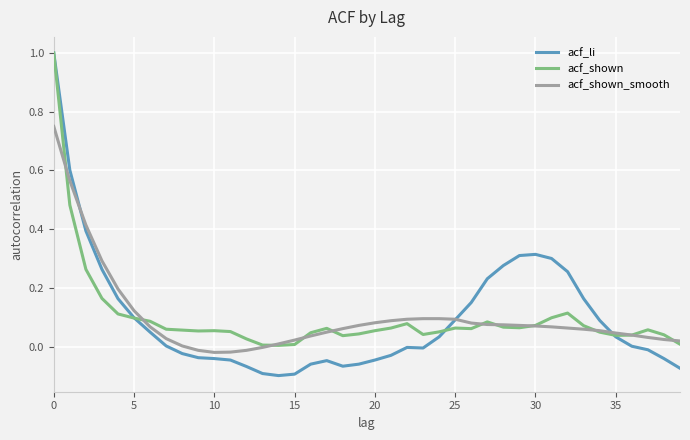

True or false: acf_shown_smooth and acf_shown intersect in this chart.

True